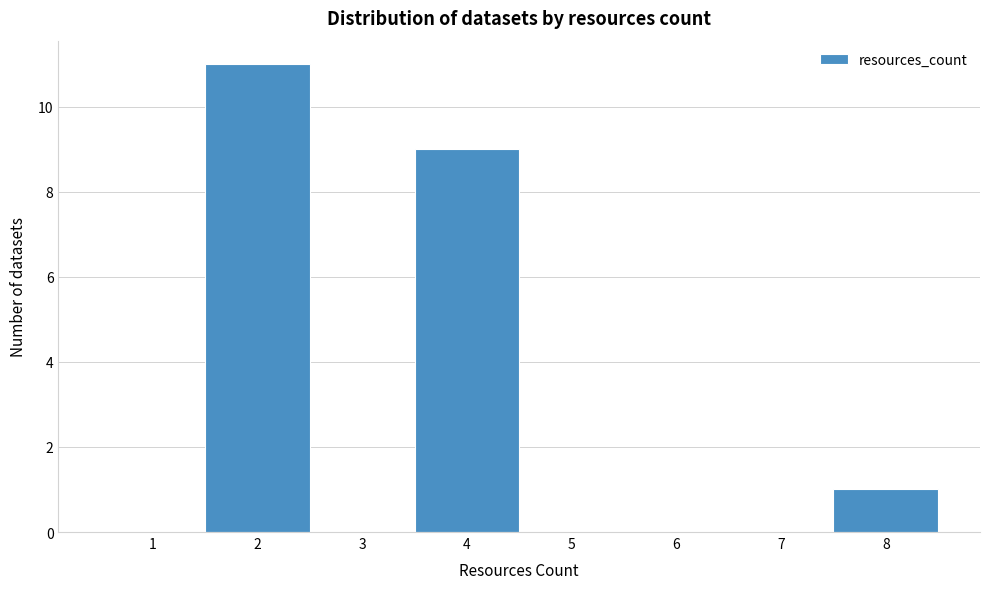

Reading left to right, what are all the values shown in this chart?

1=0	2=11	3=0	4=9	5=0	6=0	7=0	8=1